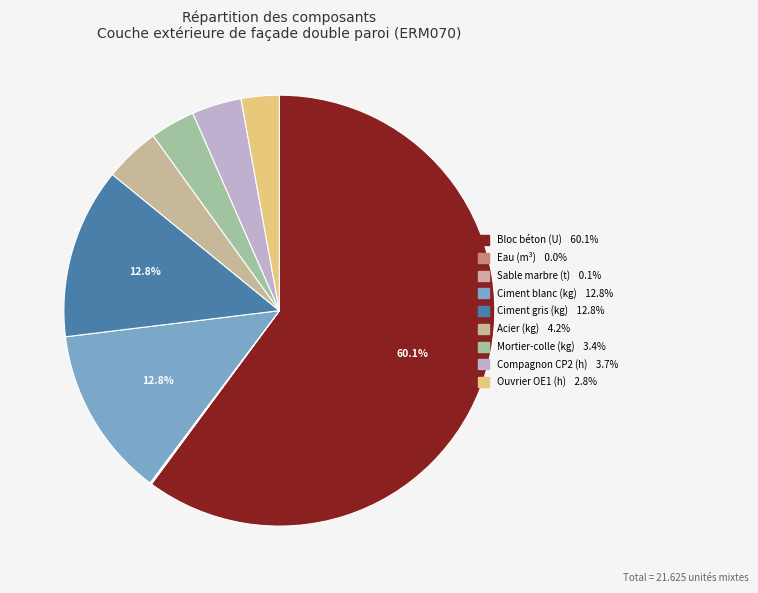

Is there any slice that represents more than half of the pie?

Yes